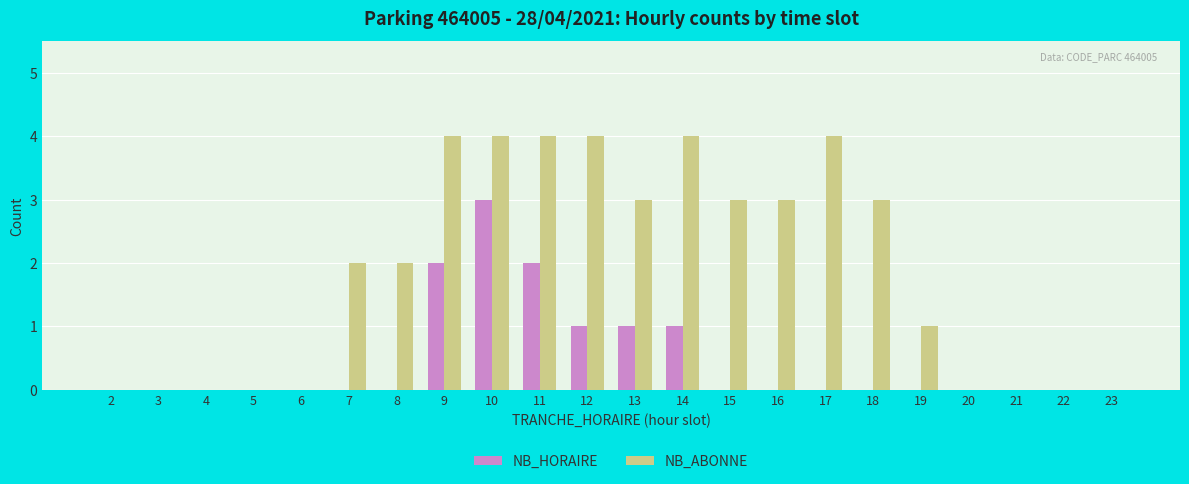

Which series has the largest total across all categories?

NB_ABONNE